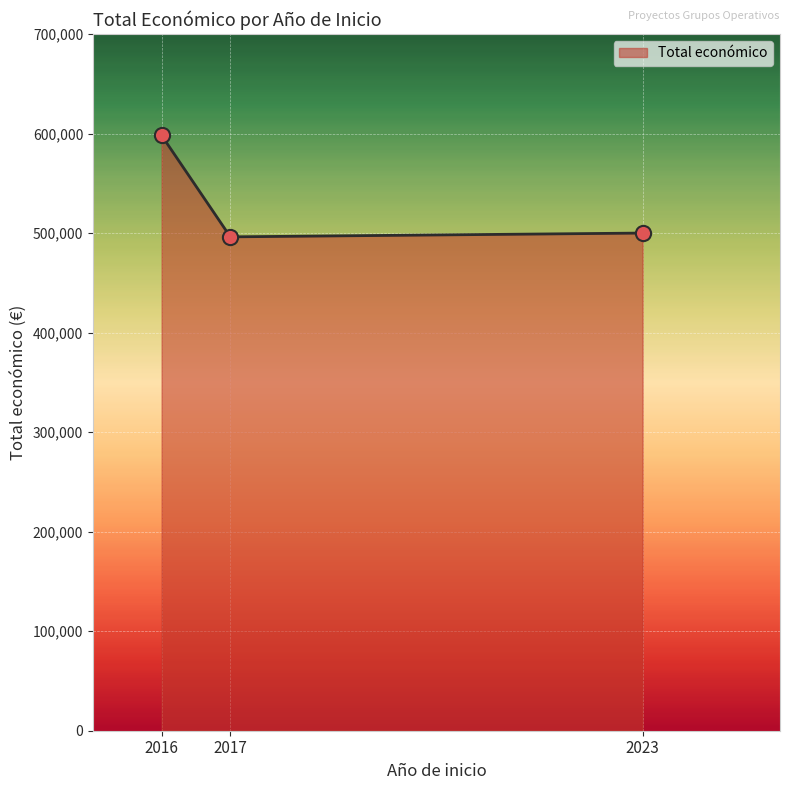

What is the change in value from 2016 to 2023?

-98049